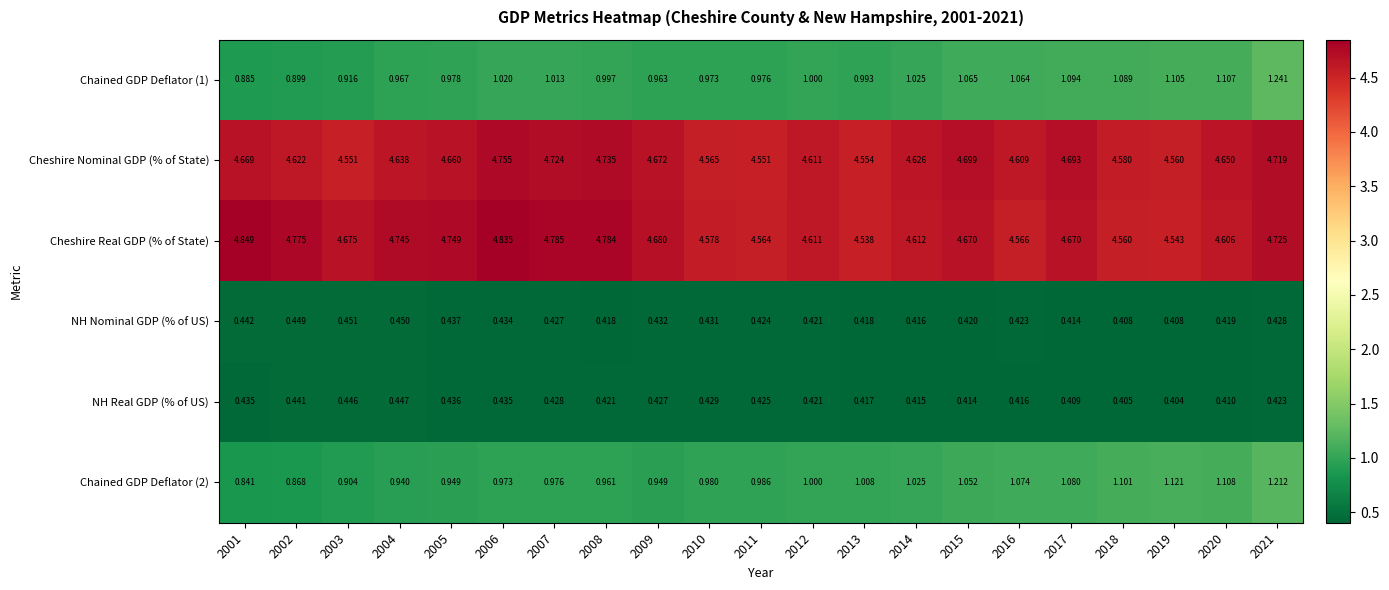

How many categories are shown in the chart?

21